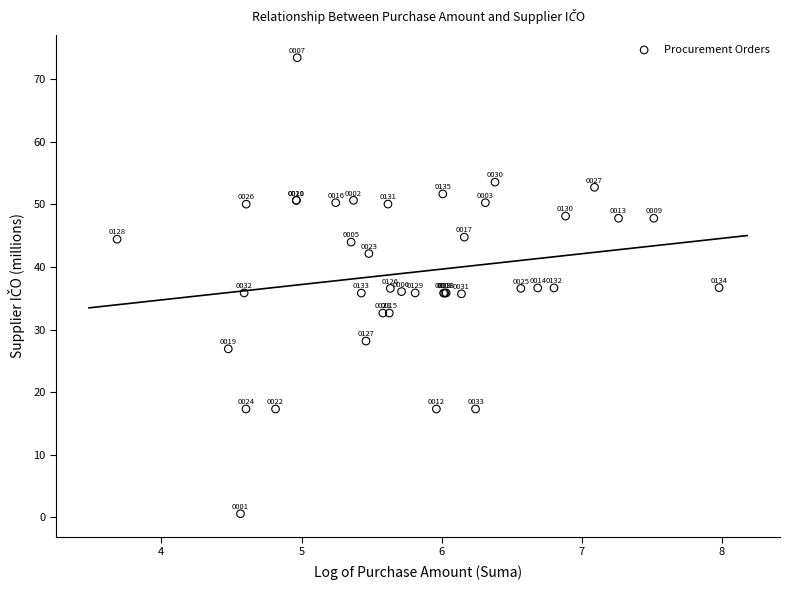

What Y value in the scatter plot is closest to 36?

36.1